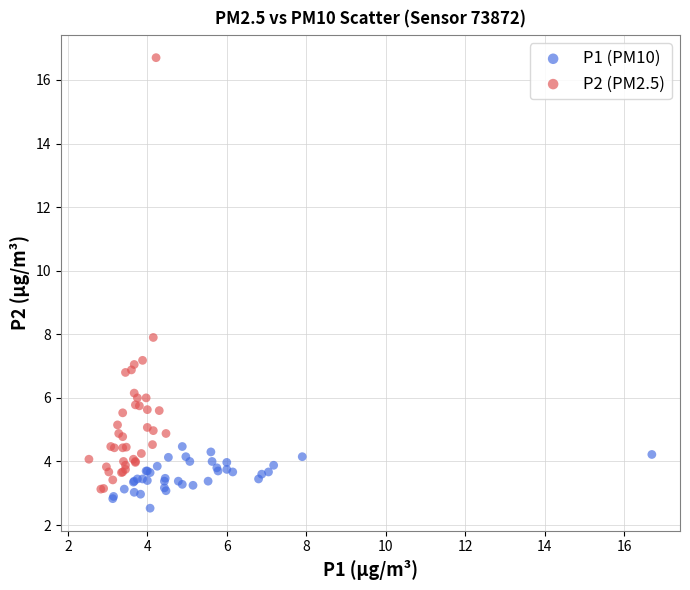

Which series has the largest Y range (max minus min)?

P2 (PM2.5)